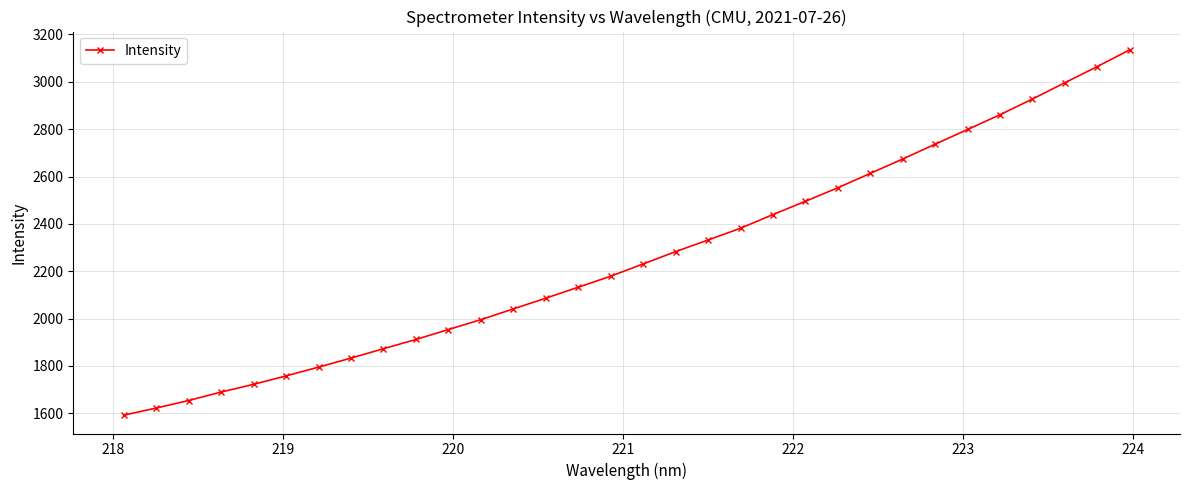

What is the sum of all values?

72361.9